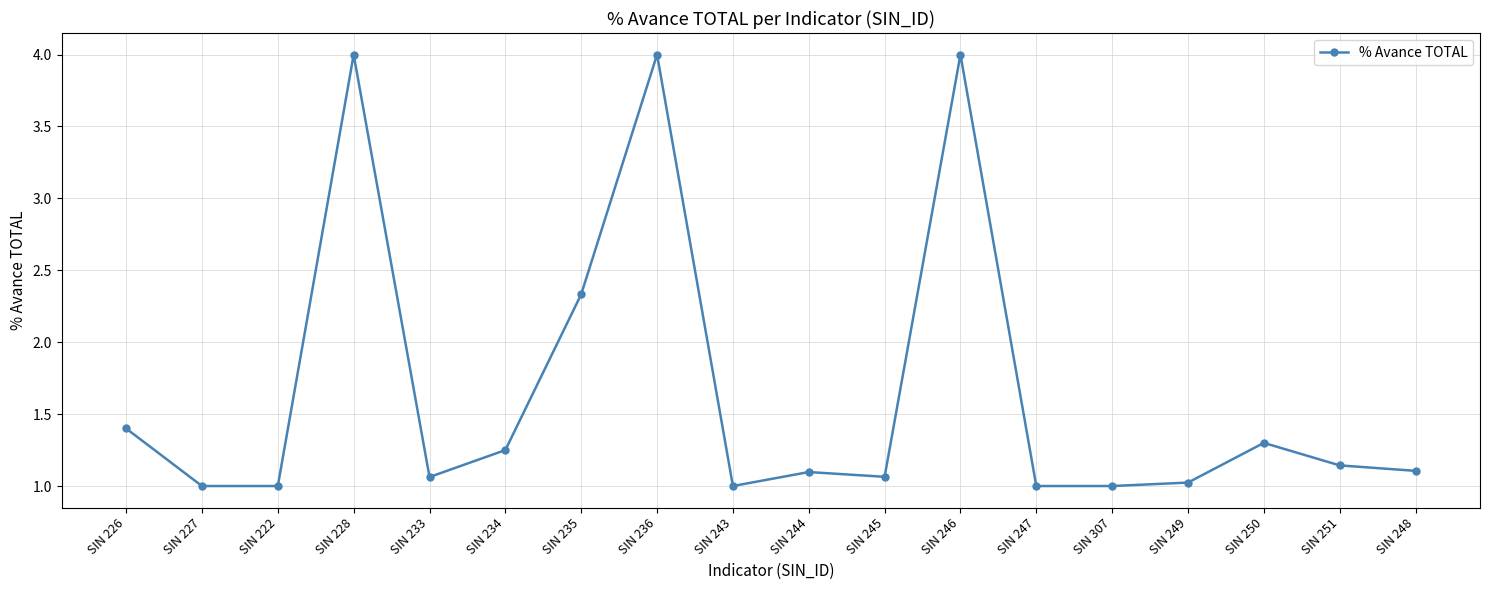

At which category does the data reach its first local peak?

SIN 228